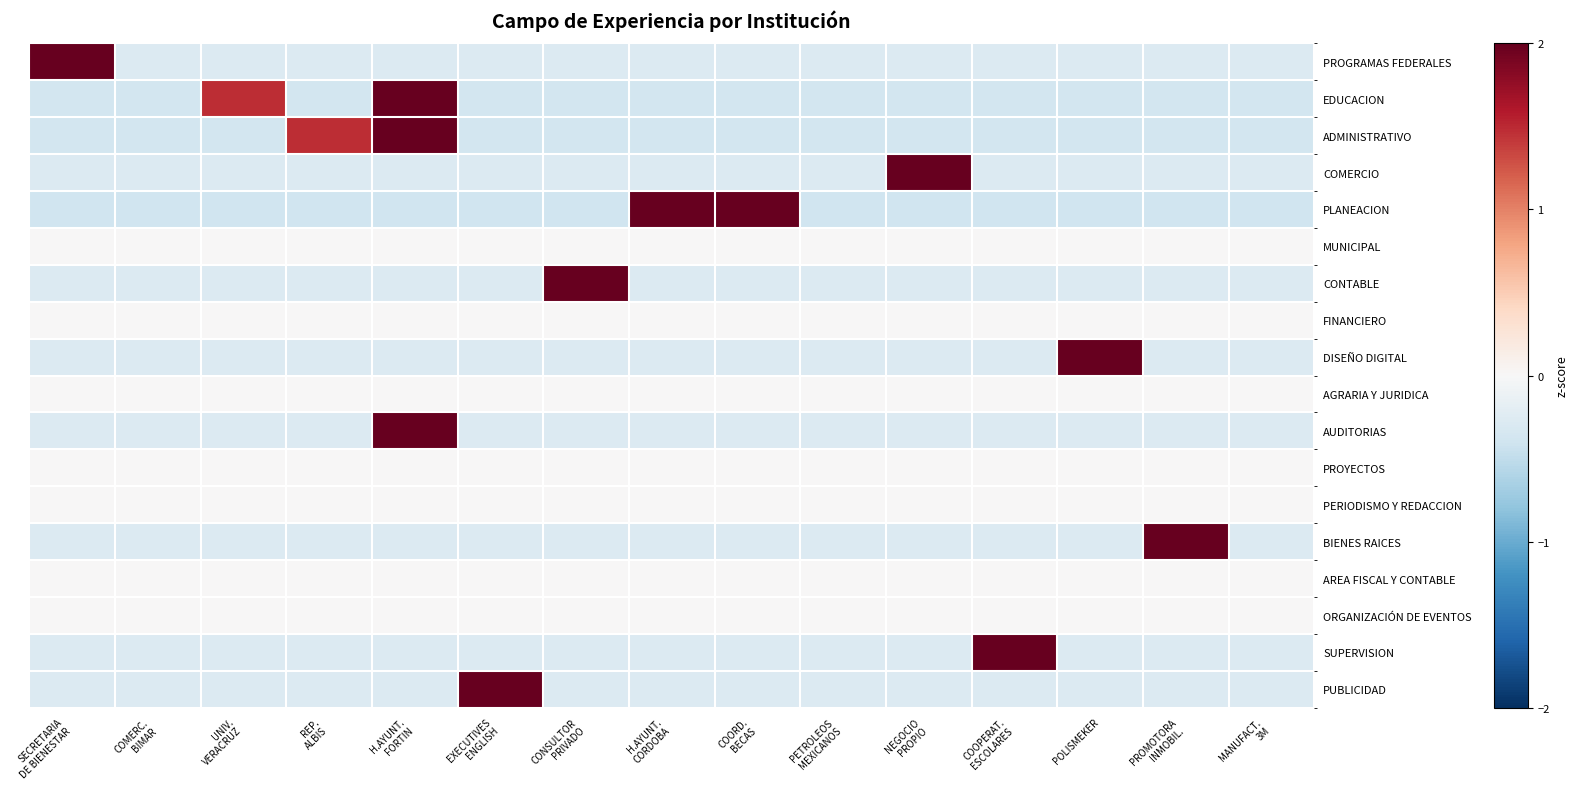

Which has a higher value, EXECUTIVES
ENGLISH or COOPERAT.
ESCOLARES?

EXECUTIVES
ENGLISH